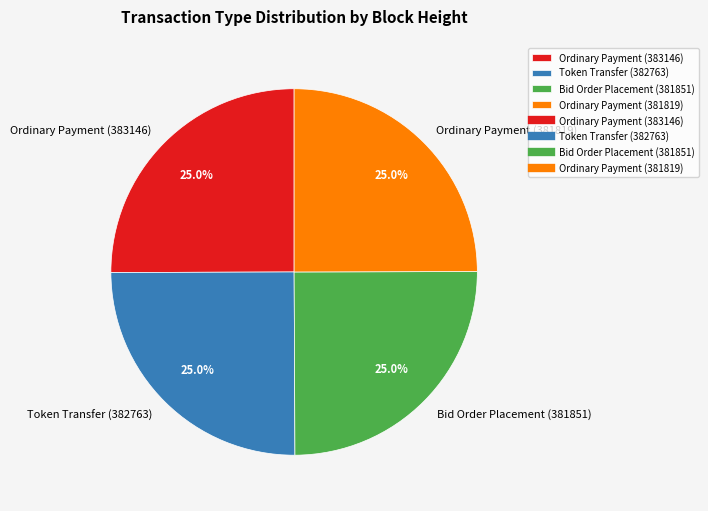

How many slices are in this pie chart?

4